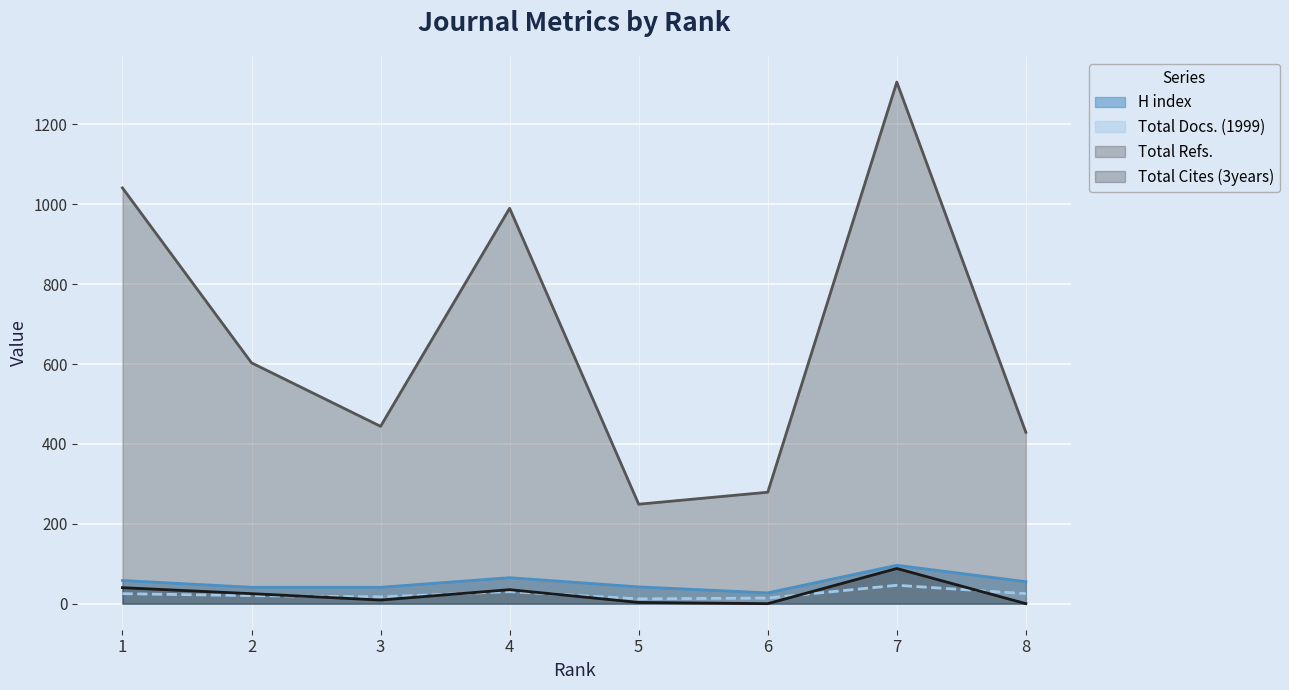

True or false: H index and Total Cites (3years) intersect in this chart.

False